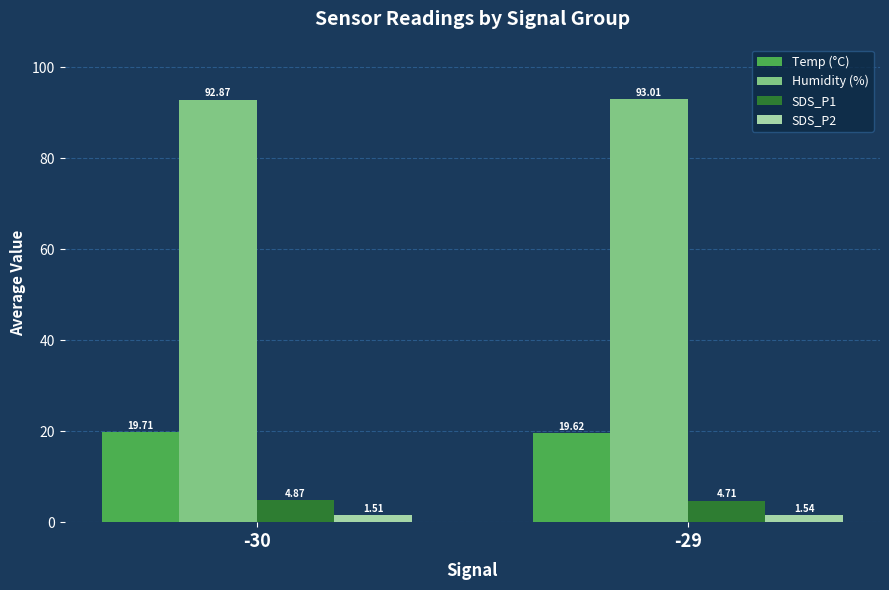

The value of Temp (°C) at -29 is 27.7. True or false?

False